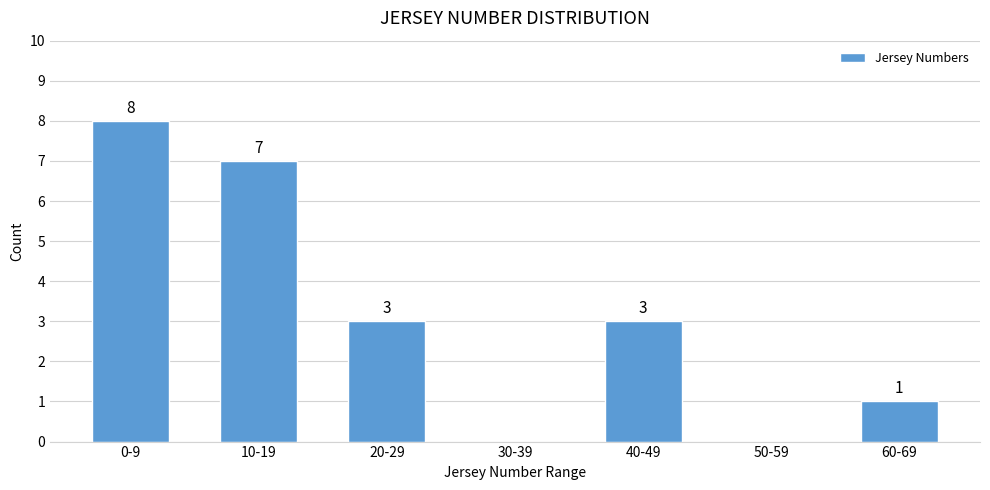

Reading left to right, extract all data points from this chart.

0-9=8	10-19=7	20-29=3	30-39=0	40-49=3	50-59=0	60-69=1